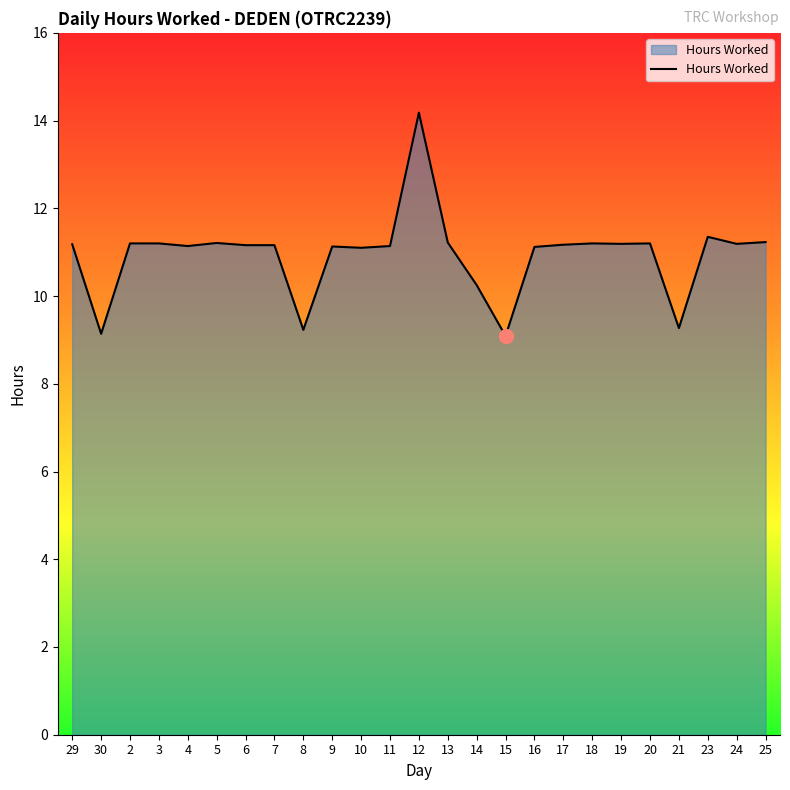

The value at 16 is 11.1. True or false?

True